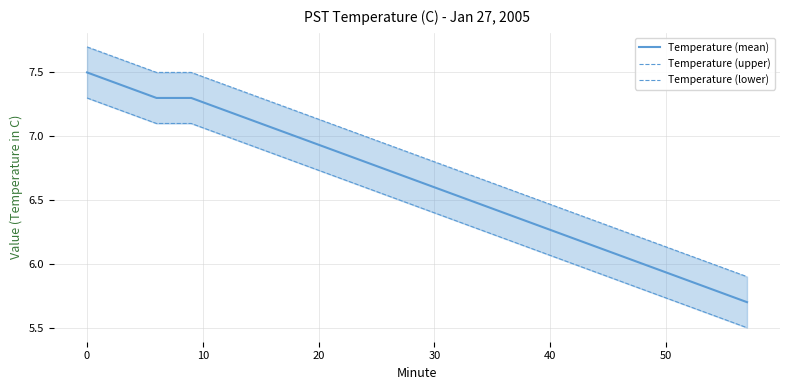

Count the number of categories in the chart.

20